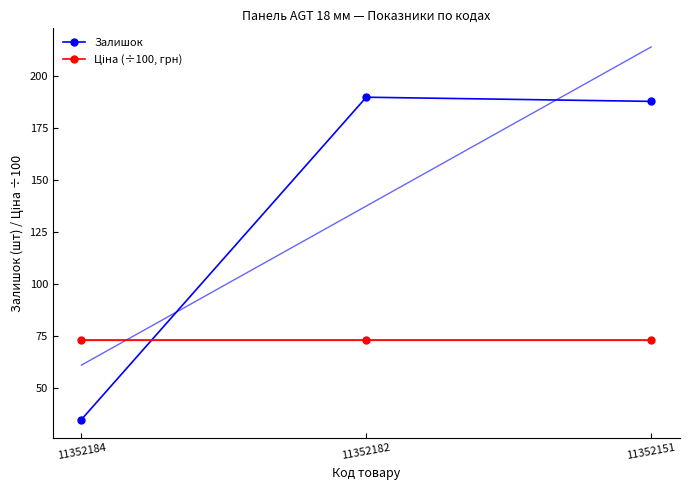

Reading left to right, list all the values displayed in this chart.

Залишок: 35.0	190.0	188.0
Ціна (÷100, грн): 73.0	73.0	73.0